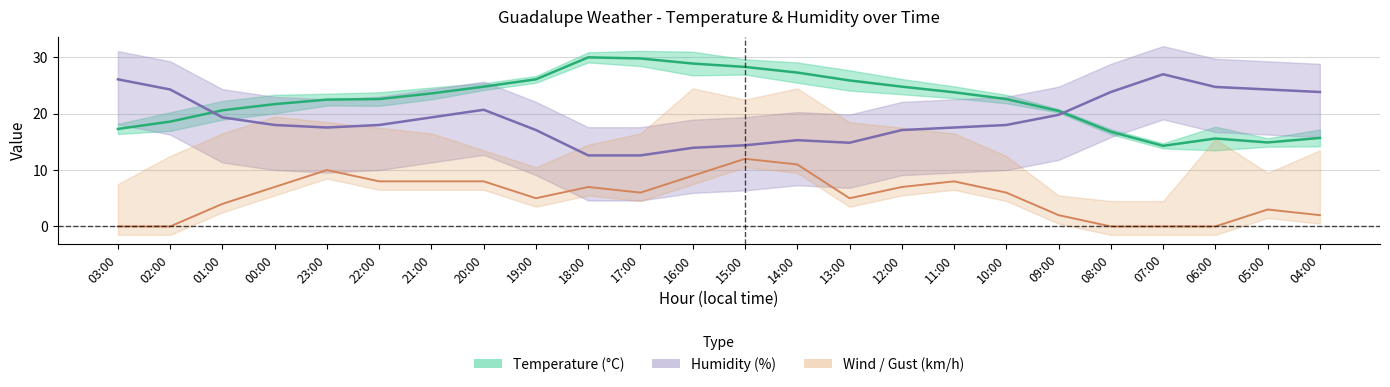

True or false: Wind speed (km/h) and Humidity (%) cross at least once.

False